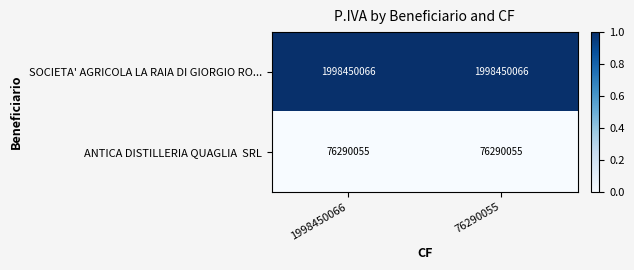

What is the highest value of the SOCIETA' AGRICOLA LA RAIA DI GIORGIO RO... series?

1998450066